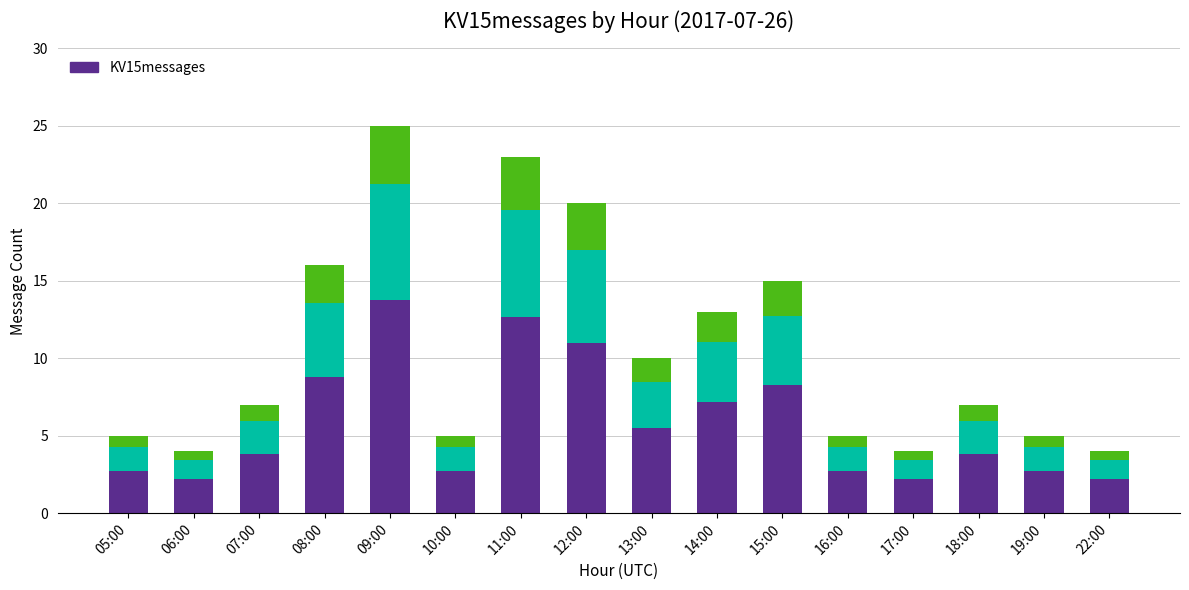

How many bars are there in total?

16